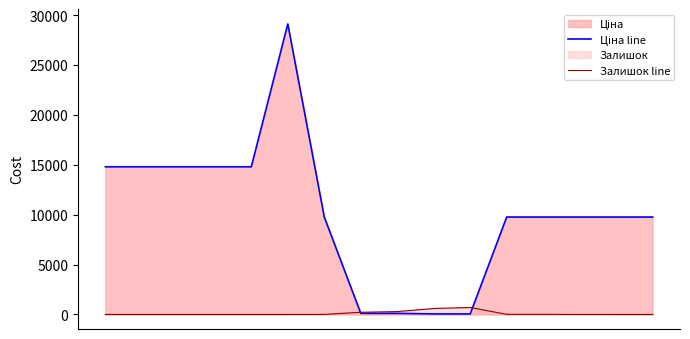

How many intersections are there between Залишок line and Ціна line?

2